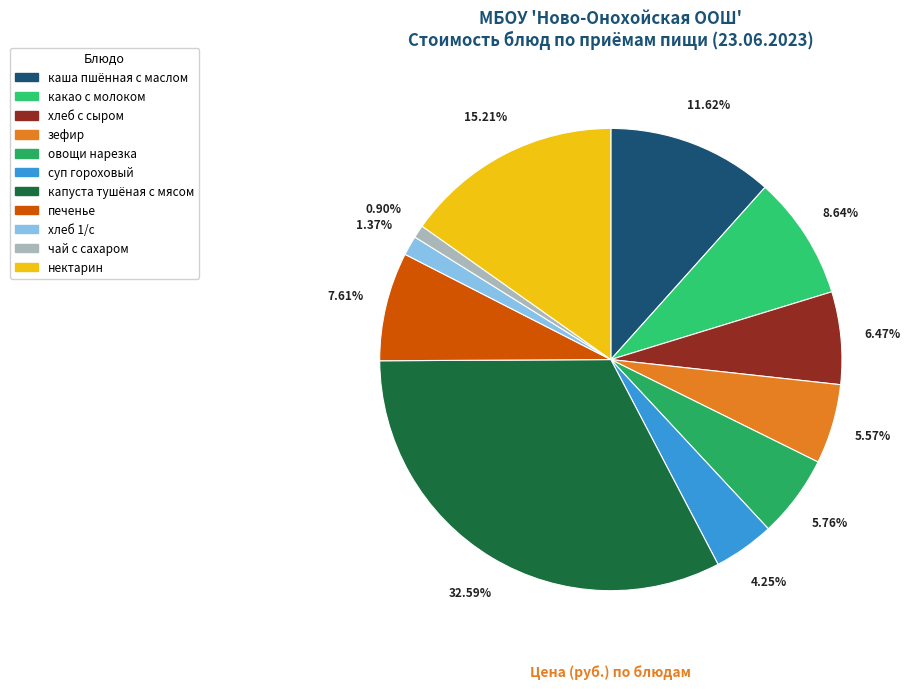

What is the largest slice in the pie chart?

капуста тушёная с мясом